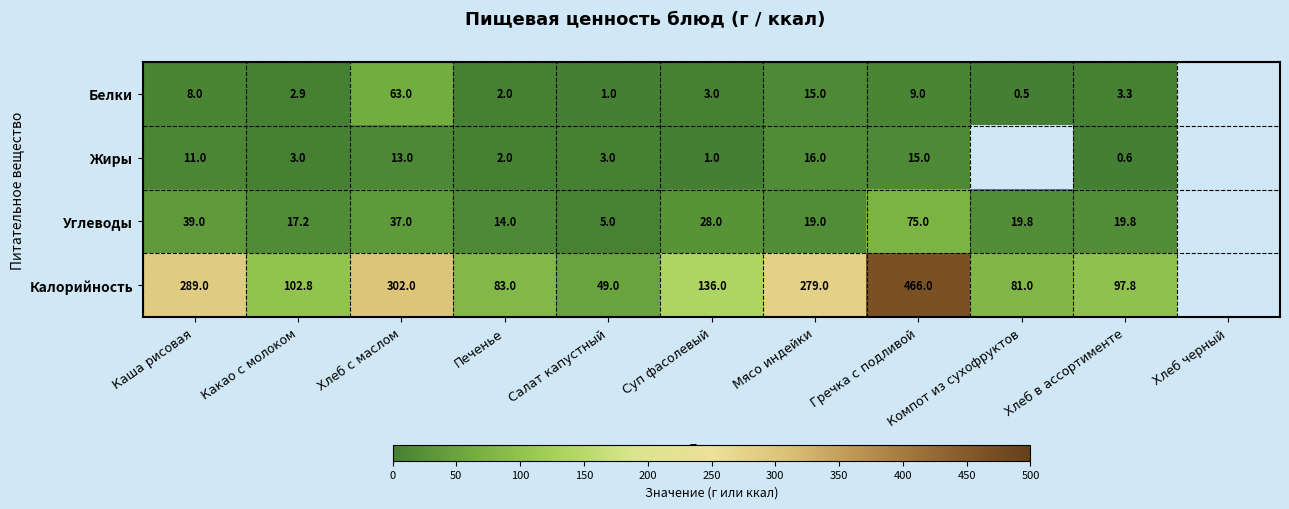

Which category has the lowest value across all series?

Компот из сухофруктов